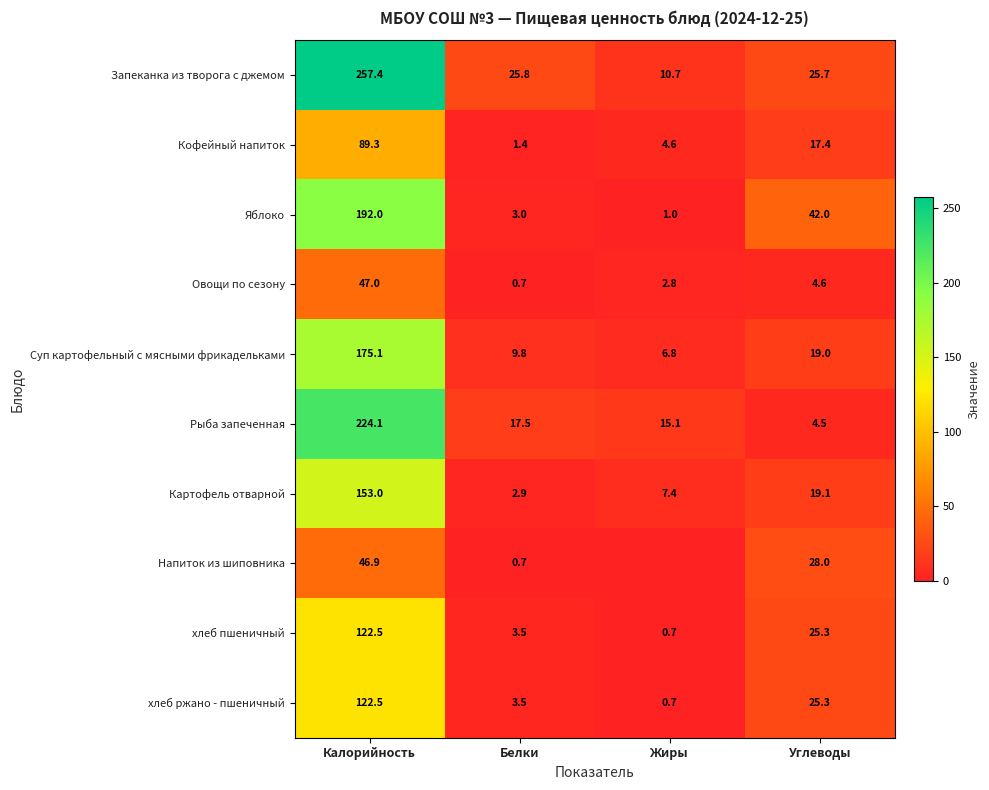

True or false: Запеканка из творога с джемом has a value of 25.7 at Углеводы.

True